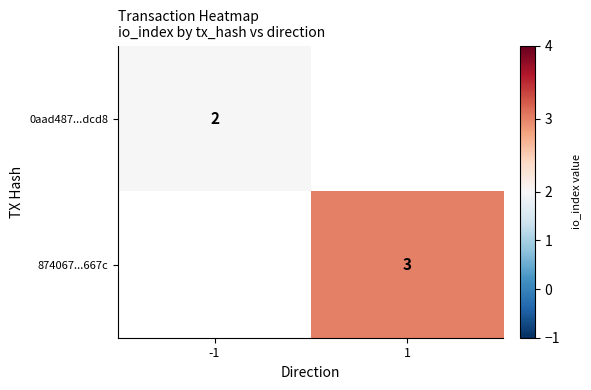

Between 1 and -1, which is larger?

-1